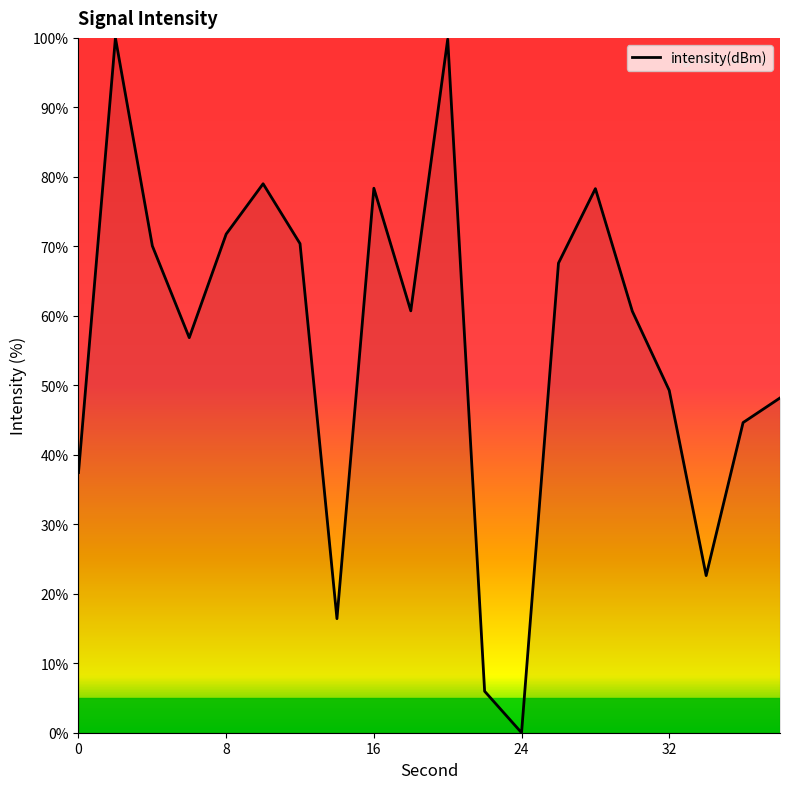

What is the difference between the maximum and minimum values?

100.0